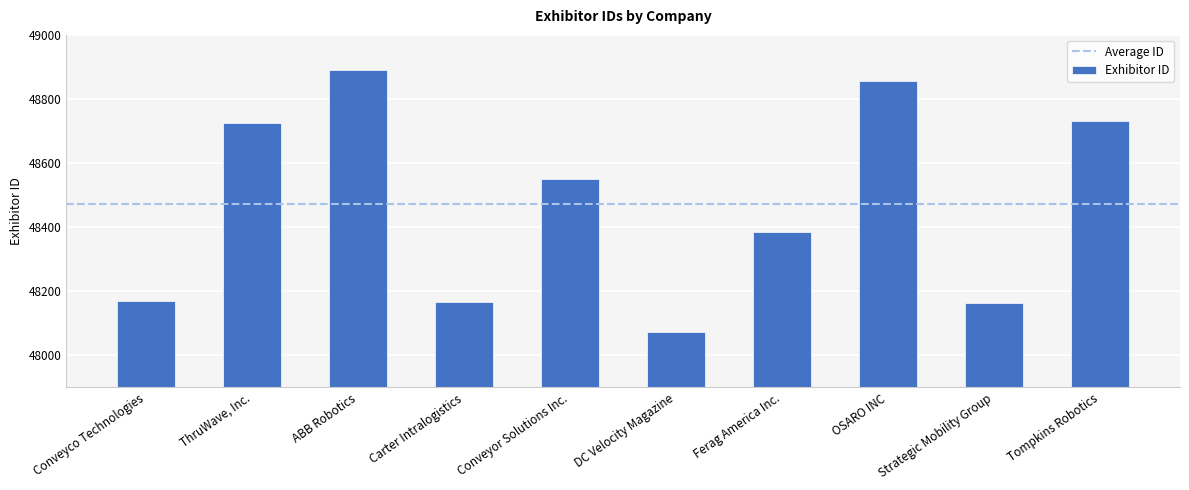

Is it true that the value at ThruWave, Inc. is 29213?

False